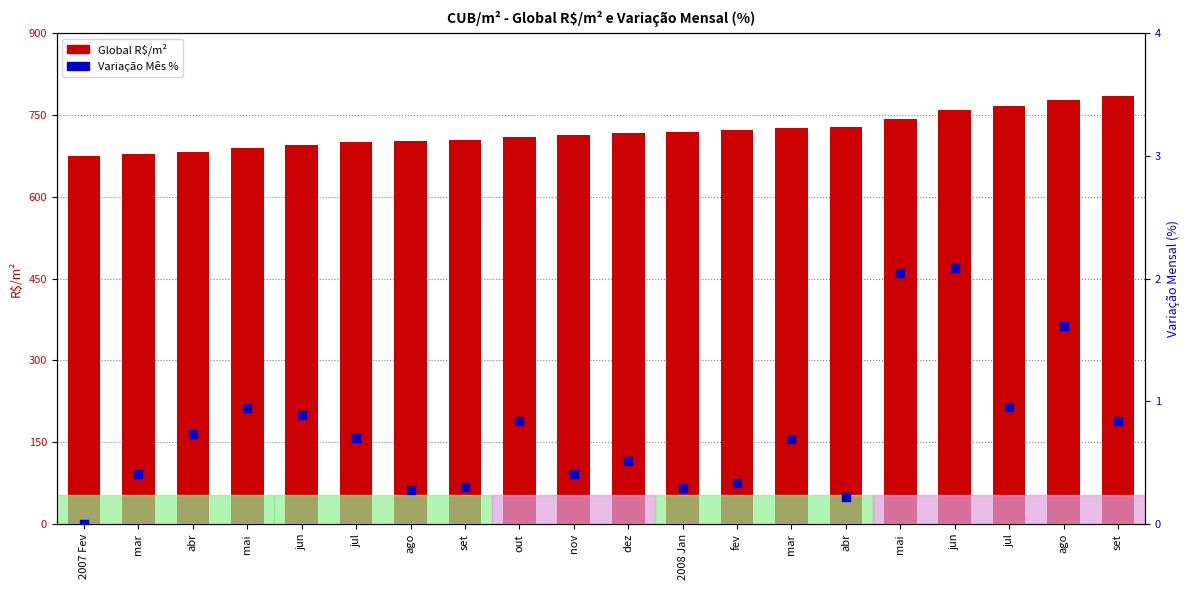

What is the total value across all series at nov?

713.7